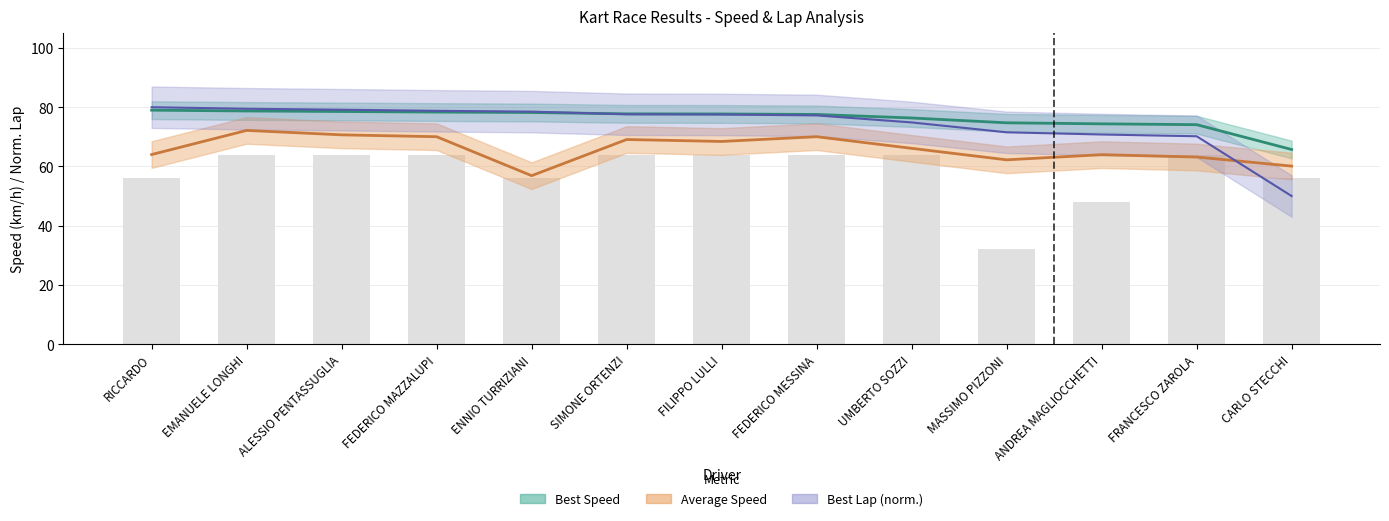

At ANDREA MAGLIOCCHETTI, list the series in order from smallest to largest.

Total Laps, Average Speed, Best Lap time, Best Speed